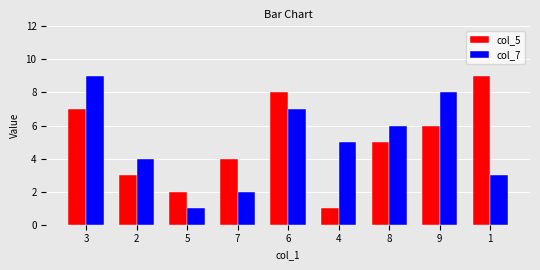

True or false: col_5 has a value of 1 at 8.

False